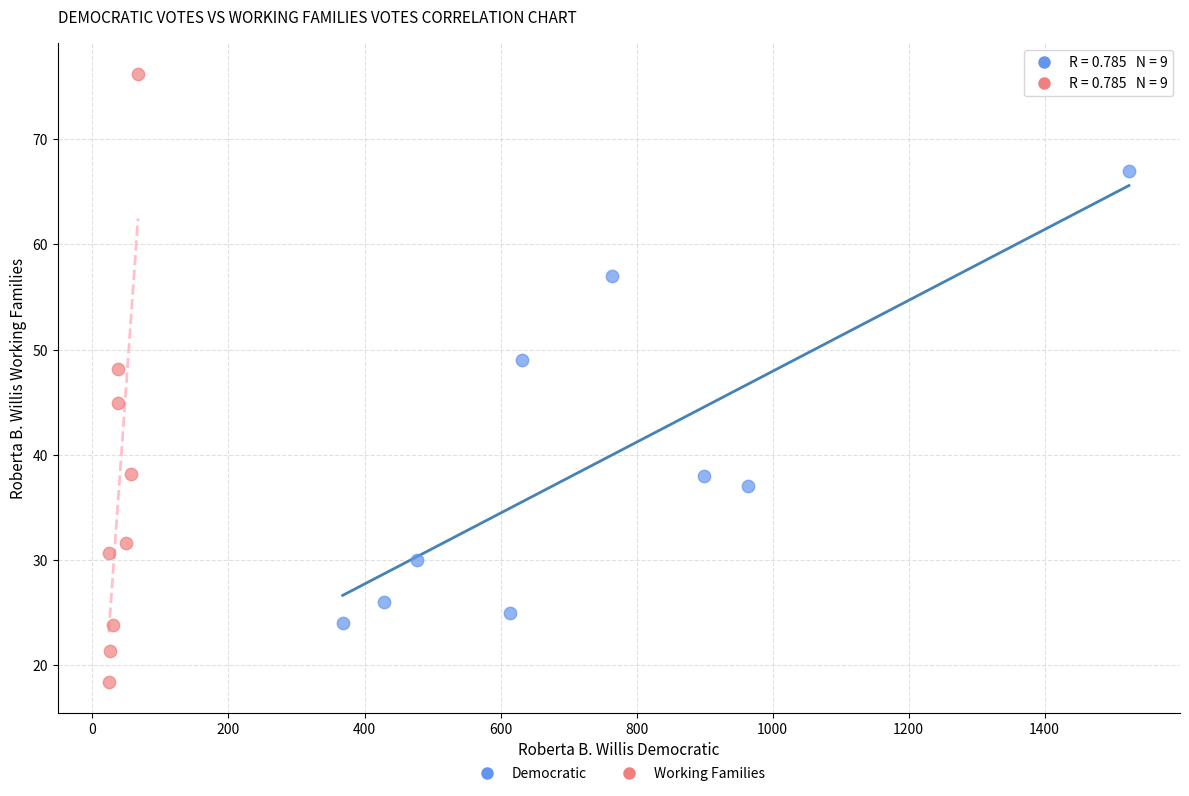

Which series contains the highest Y value?

Working Families